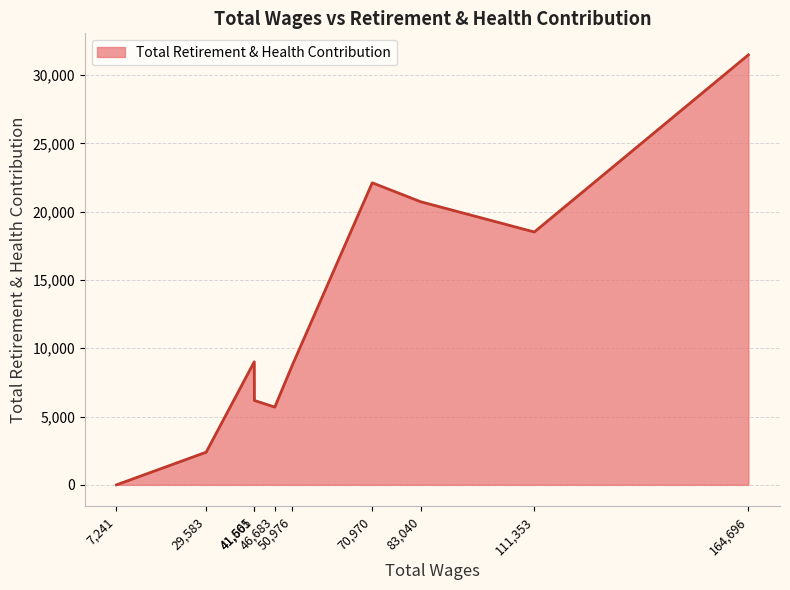

How many values are below 9007?

5